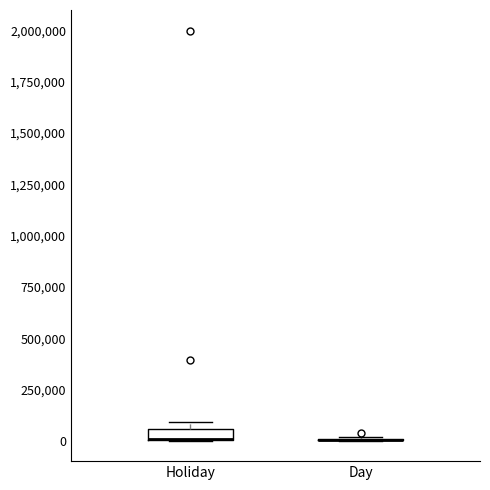

Where is the upper edge of the box for Holiday on the y-axis? The values are not printed on the chart, so give them approximately, as read against the axis.

50000